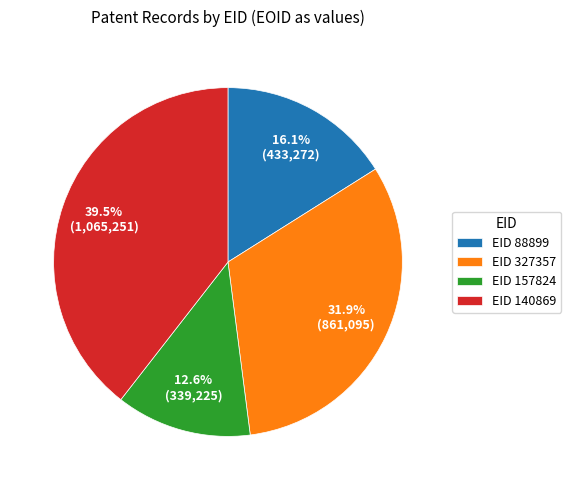

Between EID 88899 and EID 157824, which is larger?

EID 88899